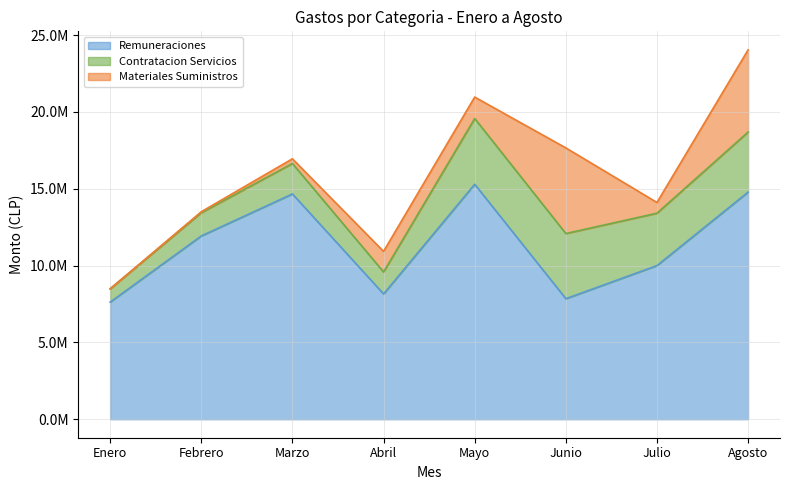

Is it true that Materiales Suministros equals 131610.7 at Marzo?

False